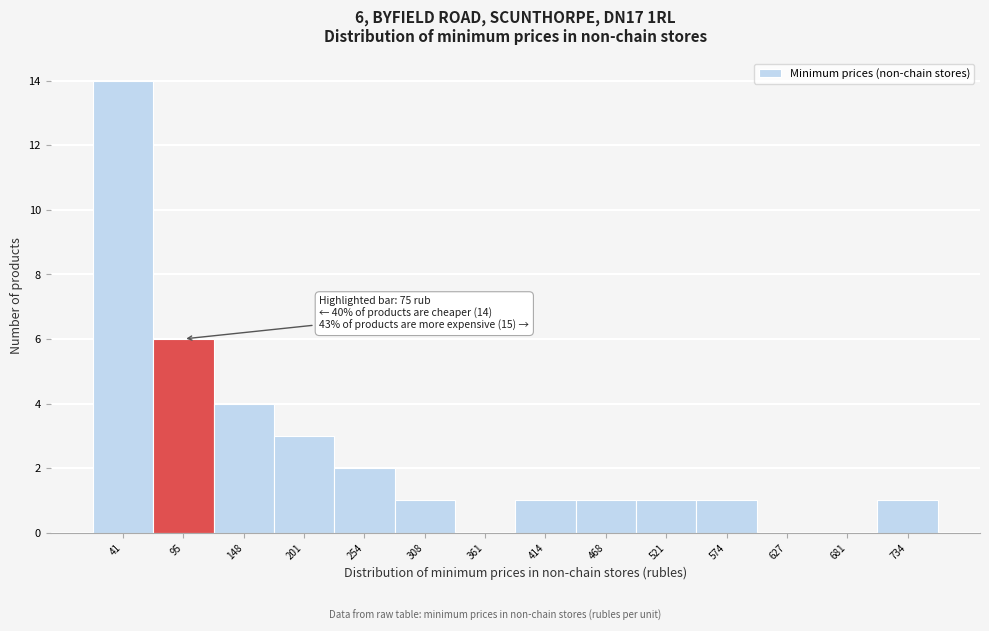

Which range on the x-axis has the tallest bar?

20 to 70